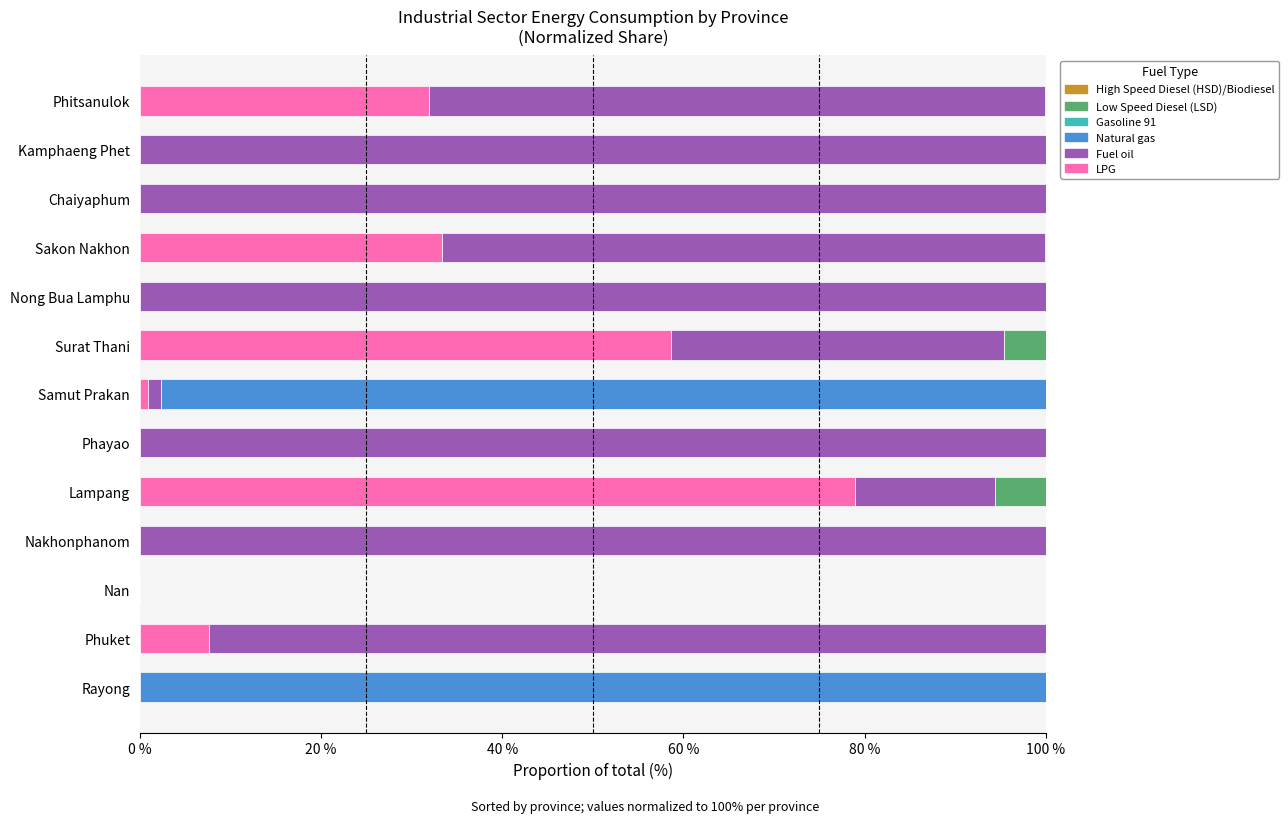

At which label does LPG reach its peak?

Lampang